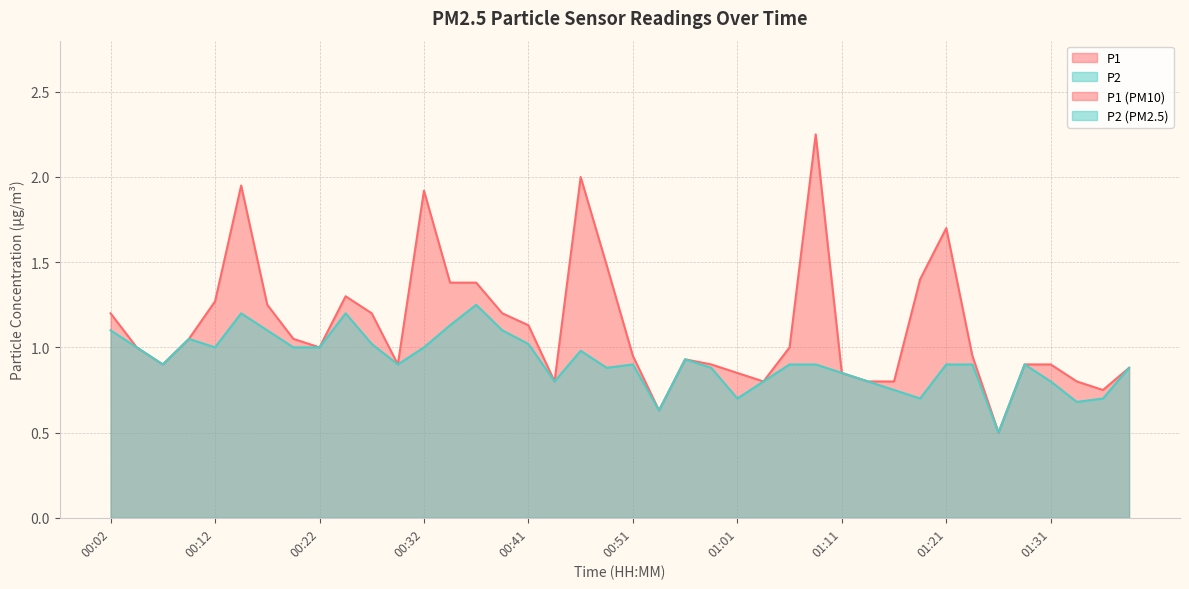

The P2 series shows 0.9 at 01:21. True or false?

True